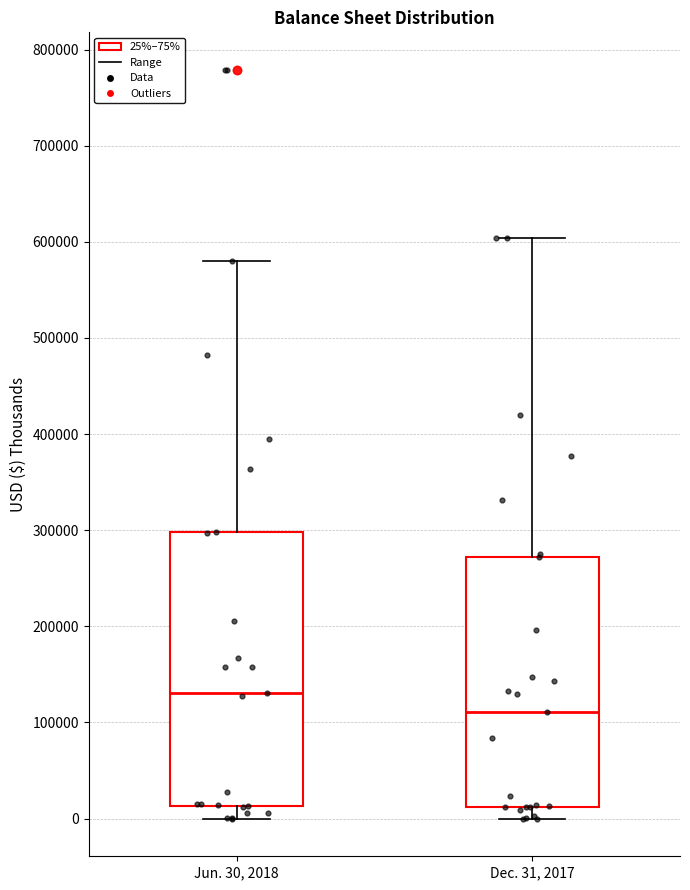

Reading left to right, read every box against the y-axis: the position of its median line, the range the box covers, and the ends of its whiskers. The values are not printed on the chart, so give them approximately, as read against the axis.

Jun. 30, 2018: median 130000, box 10000 to 300000, whiskers 0 to 580000
Dec. 31, 2017: median 110000, box 10000 to 270000, whiskers 0 to 600000